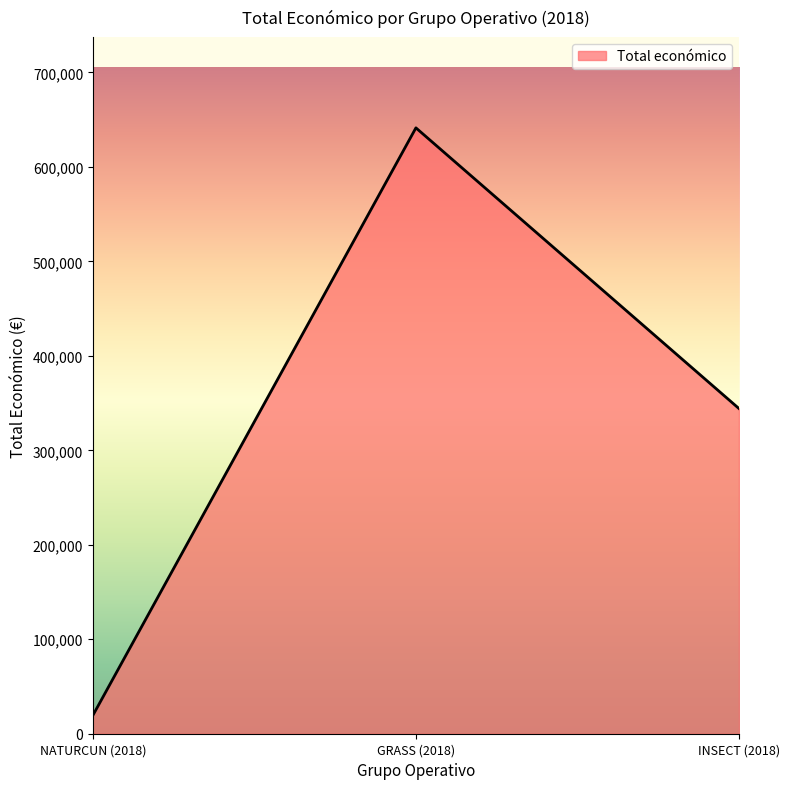

What is the change in value from NATURCUN (2018) to INSECT (2018)?

+324765